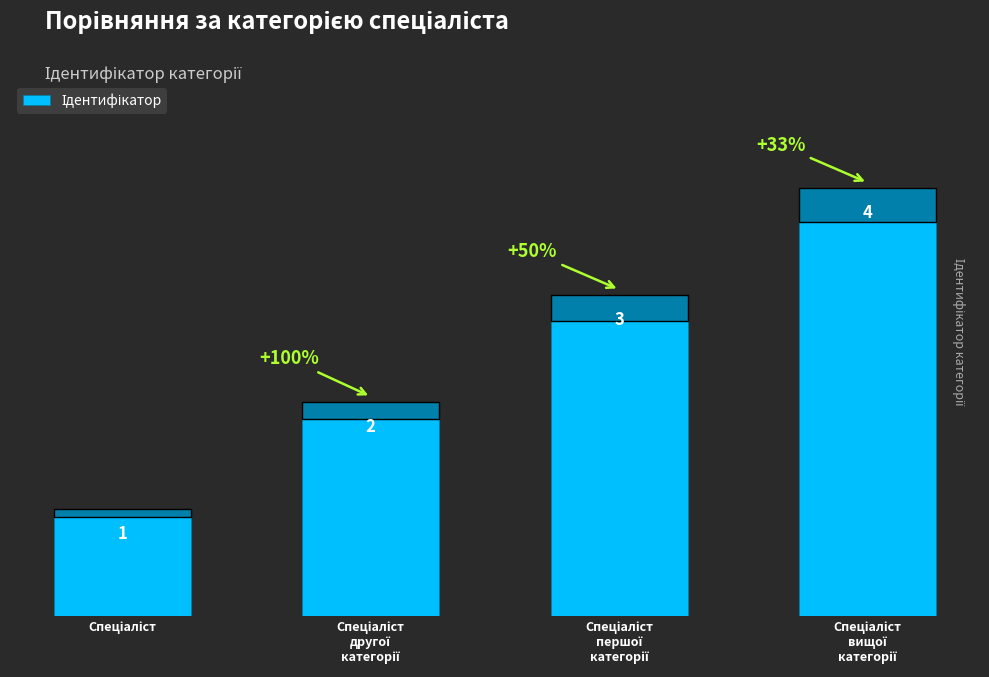

Count the values in the range 2 to 4.

3